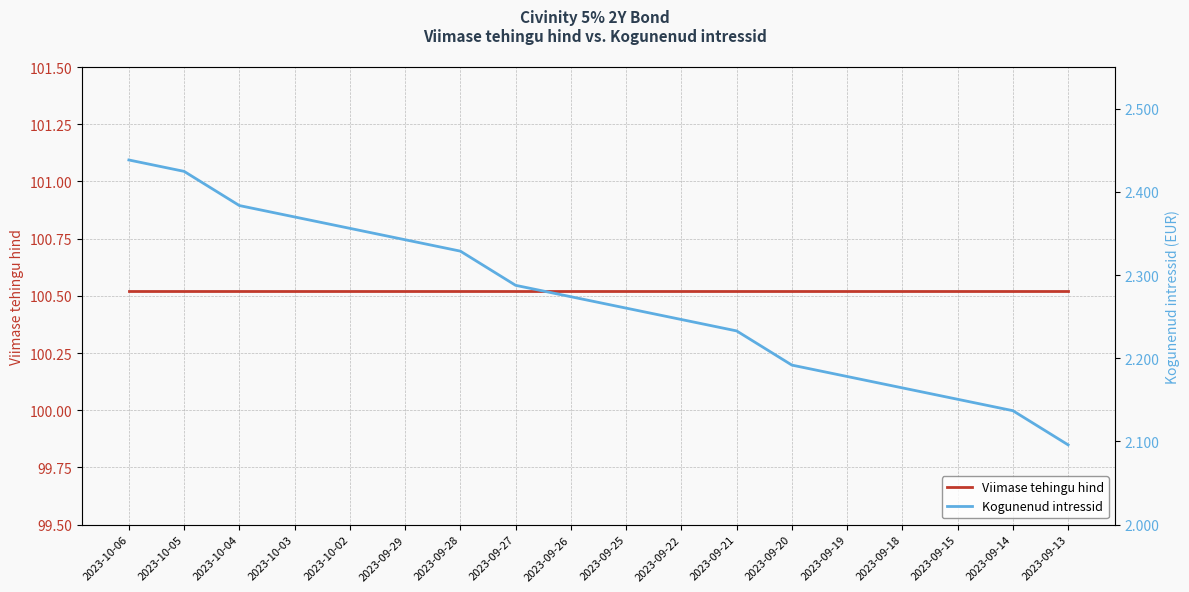

How many distinct data groups are displayed?

2